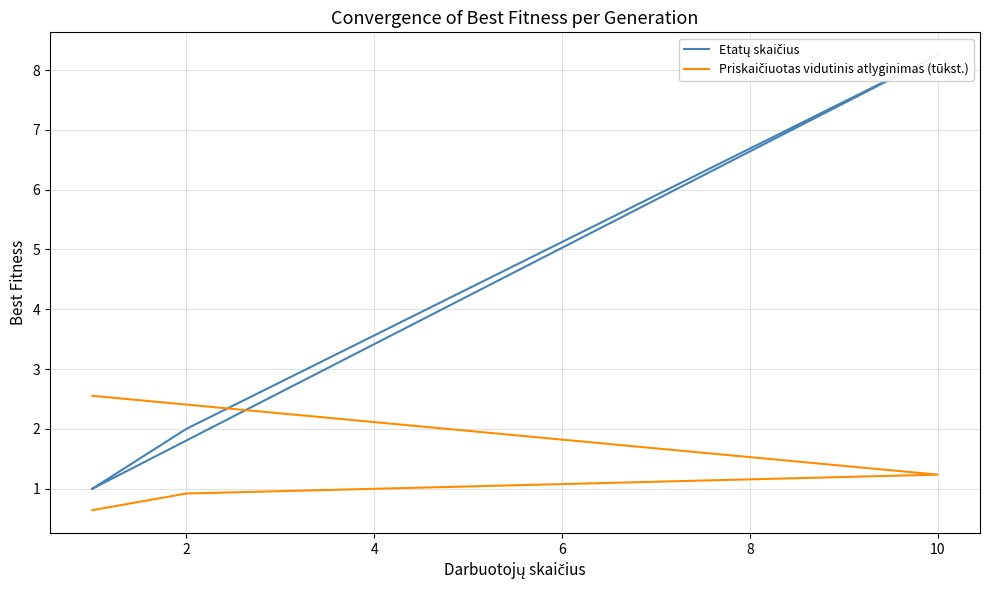

Does the chart display data point markers on the line(s)?

No